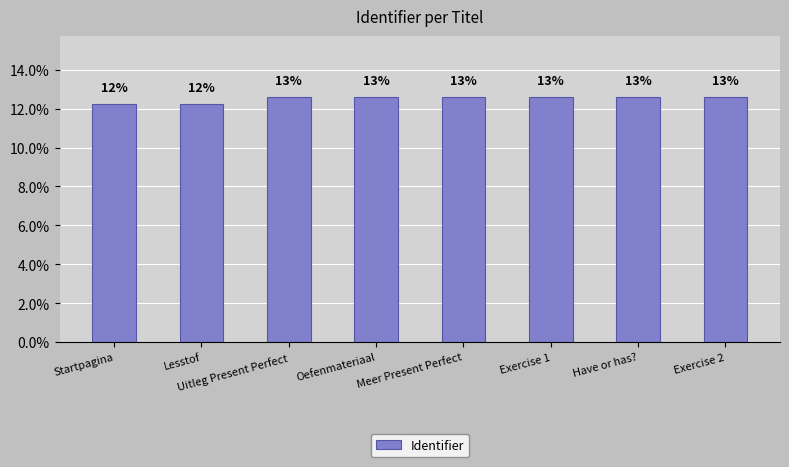

What is the sum of the values at Startpagina and Lesstof?

24.5